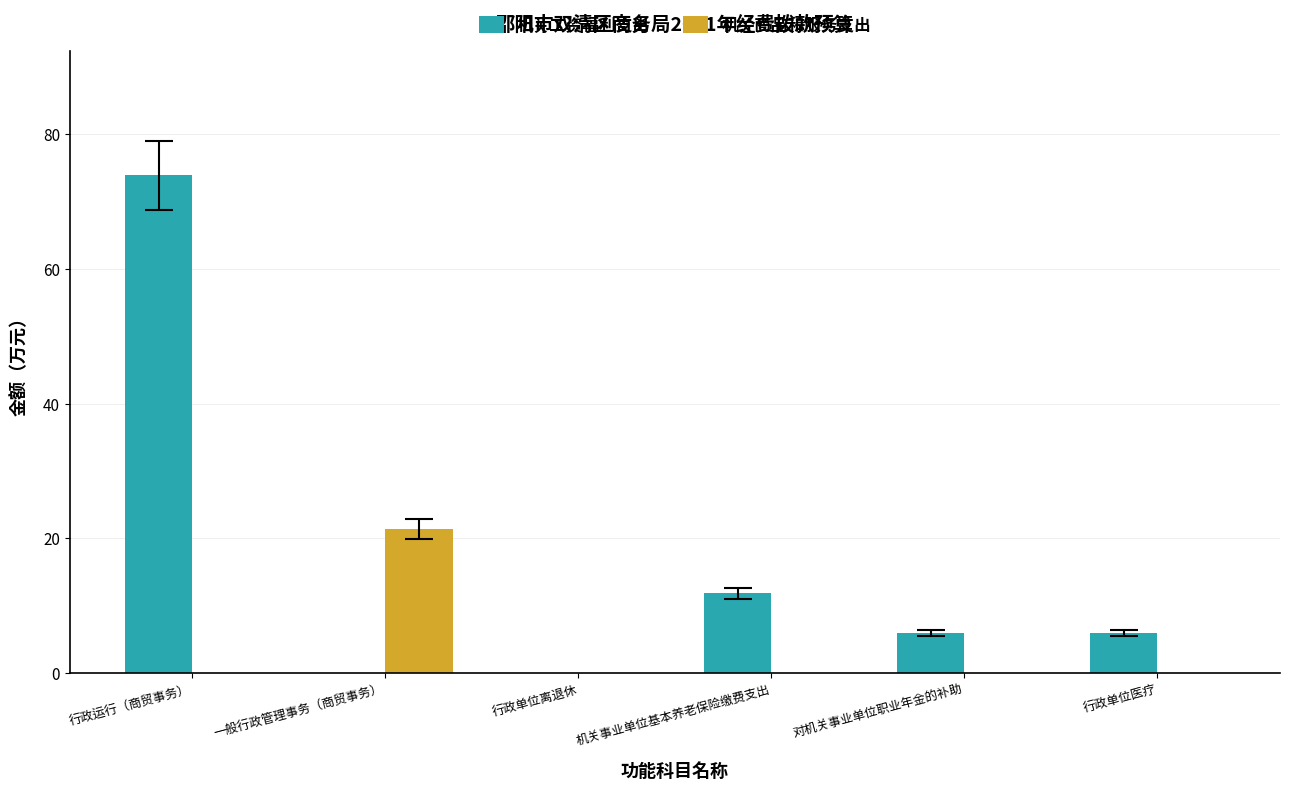

Which series has the largest total across all categories?

机关工资福利支出